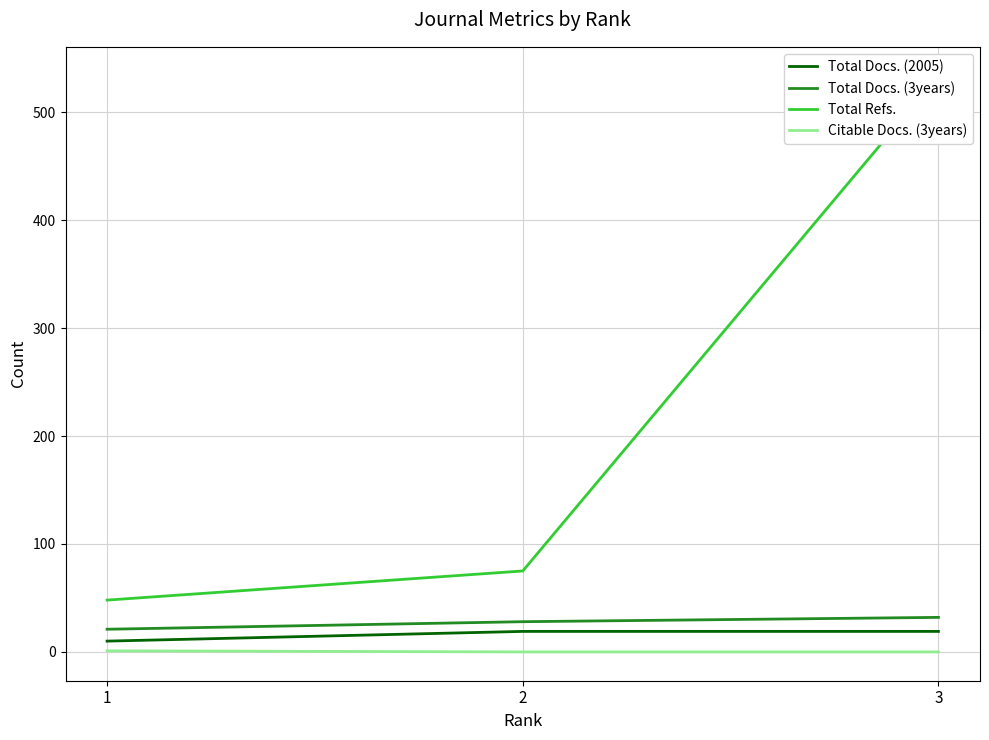

How many data points does each series have?

3